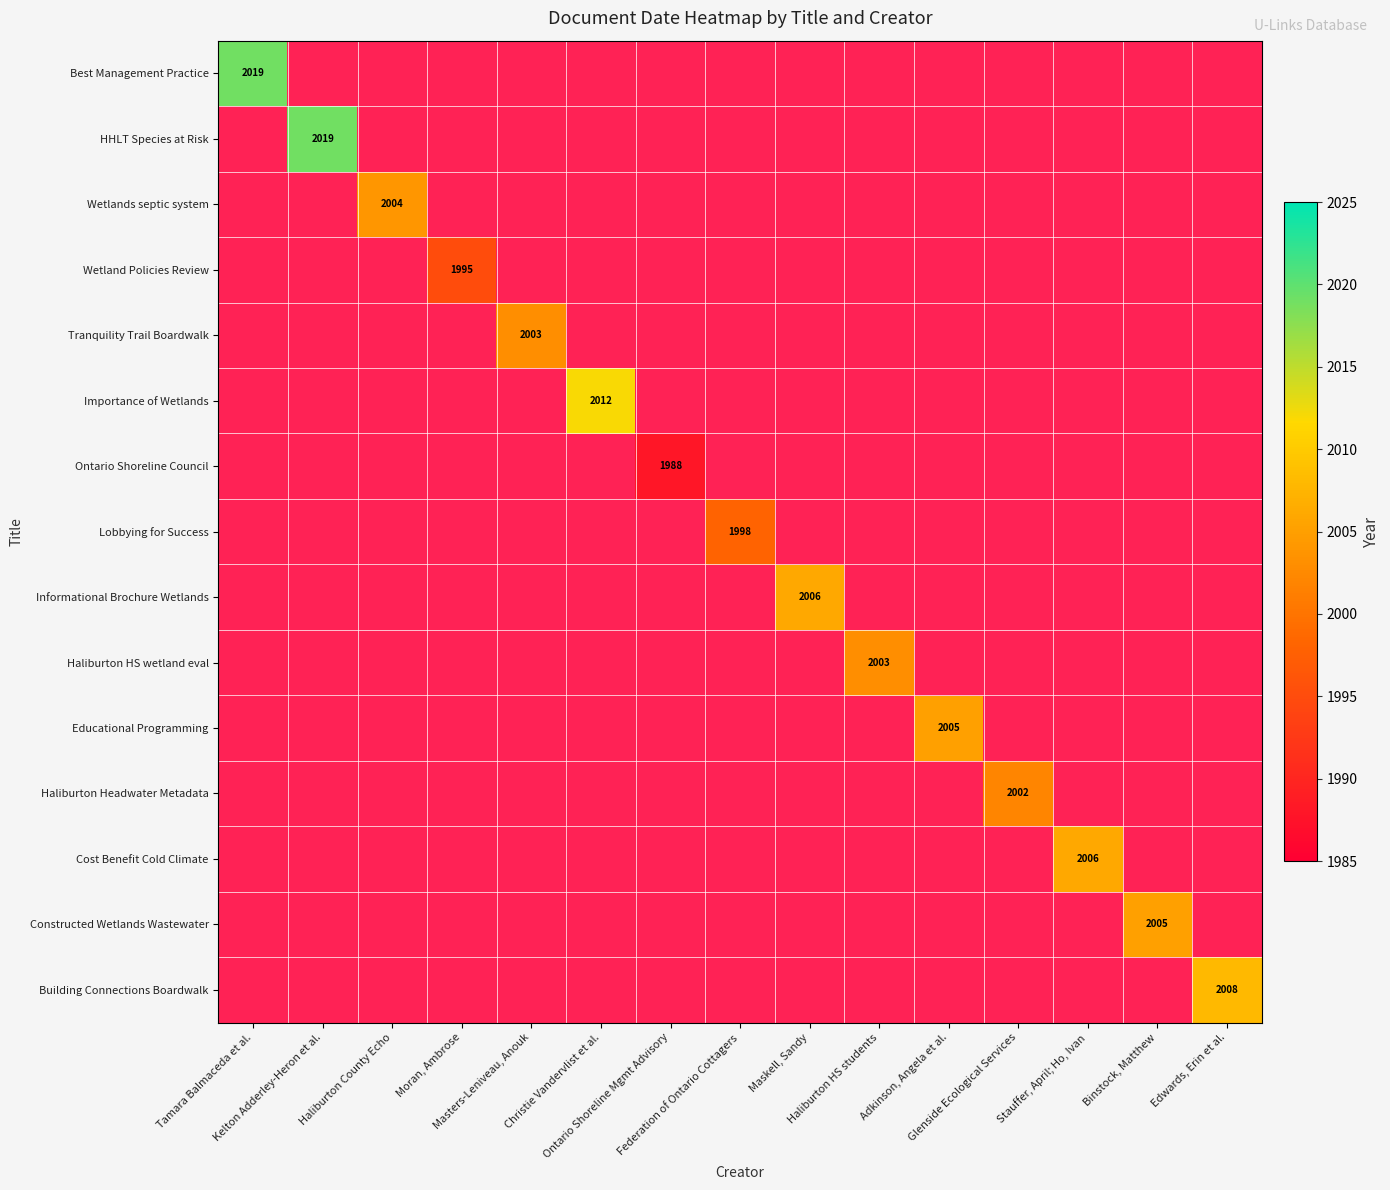

Which series changed the most between Kelton Adderley-Heron et al. and Moran, Ambrose?

HHLT Species at Risk